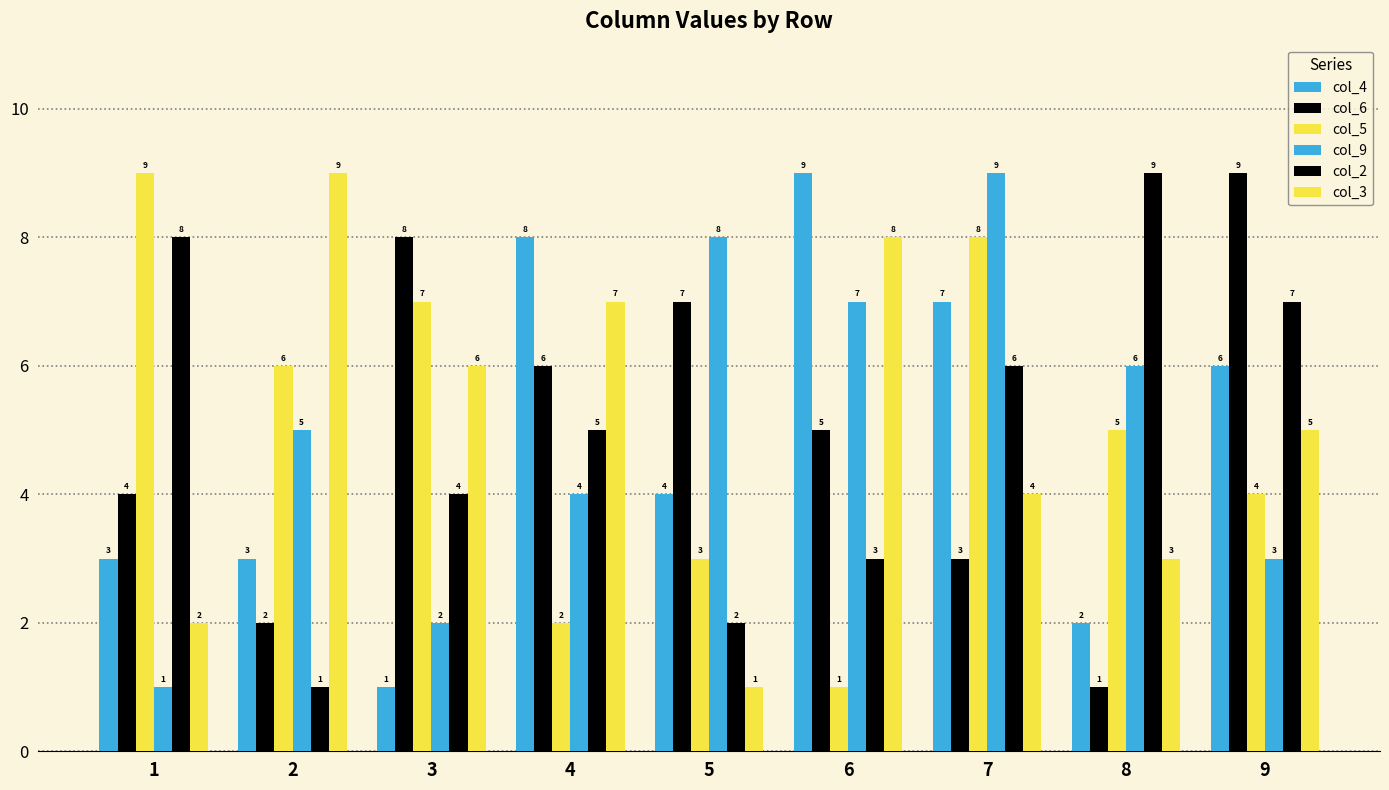

What value does the col_5 series have at 4?

2